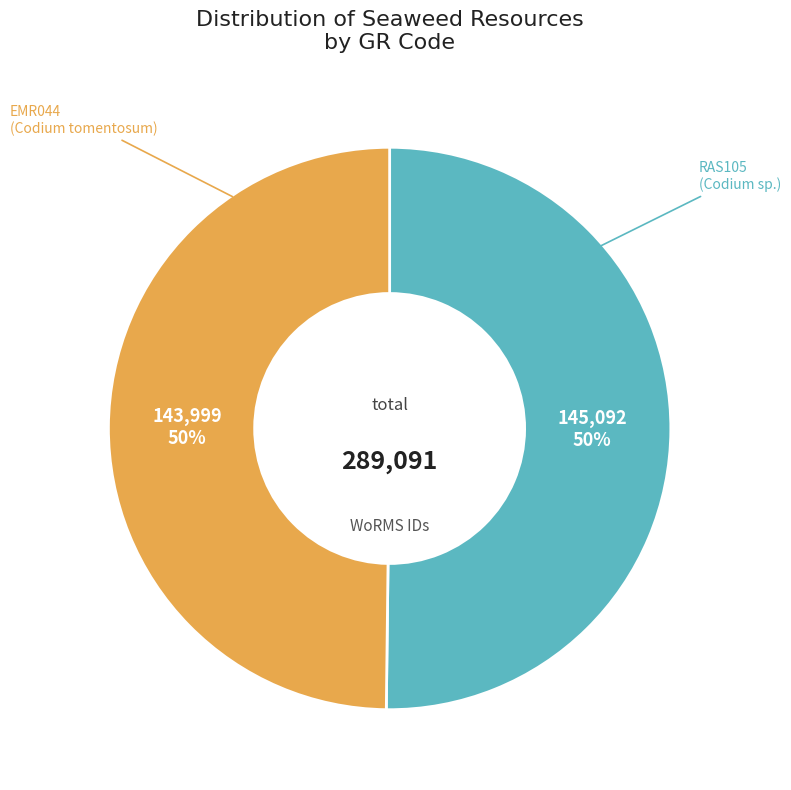

To the nearest percent, what is the average slice percentage?

50%